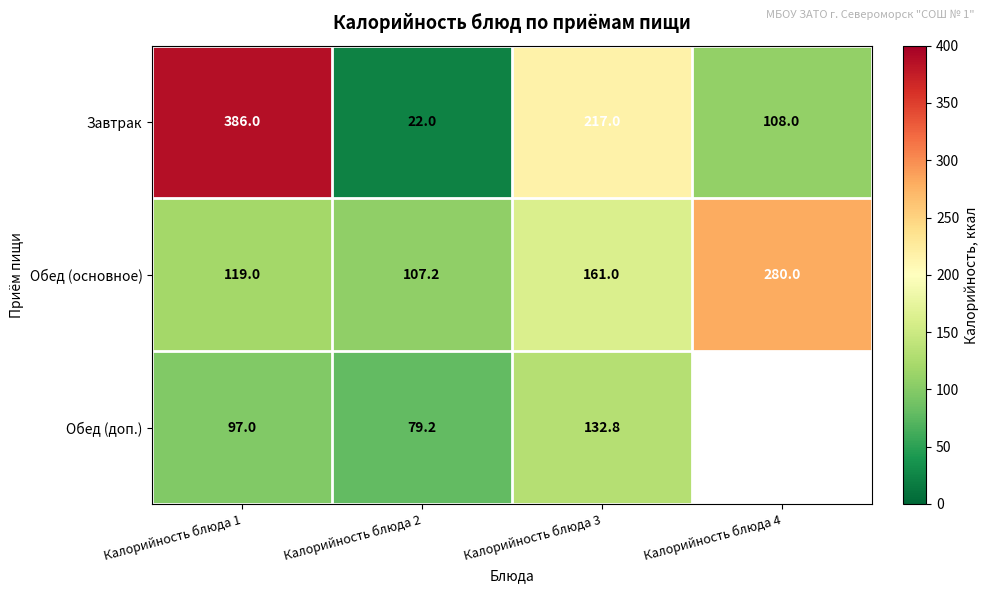

List the labels in order of Обед (основное) value, largest first.

Калорийность блюда 4, Калорийность блюда 3, Калорийность блюда 1, Калорийность блюда 2